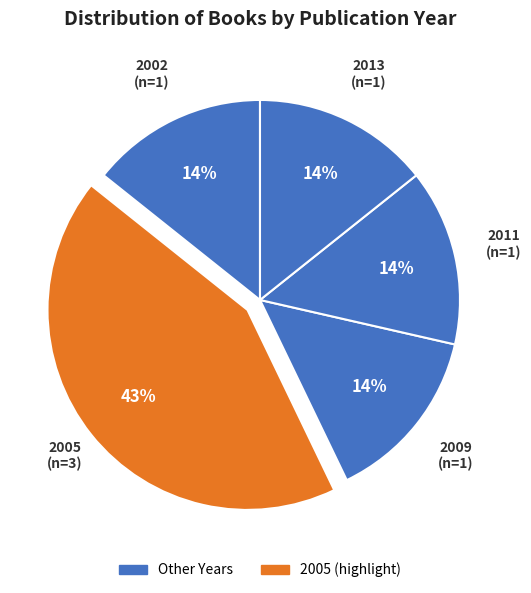

How many segments does this pie chart have?

5